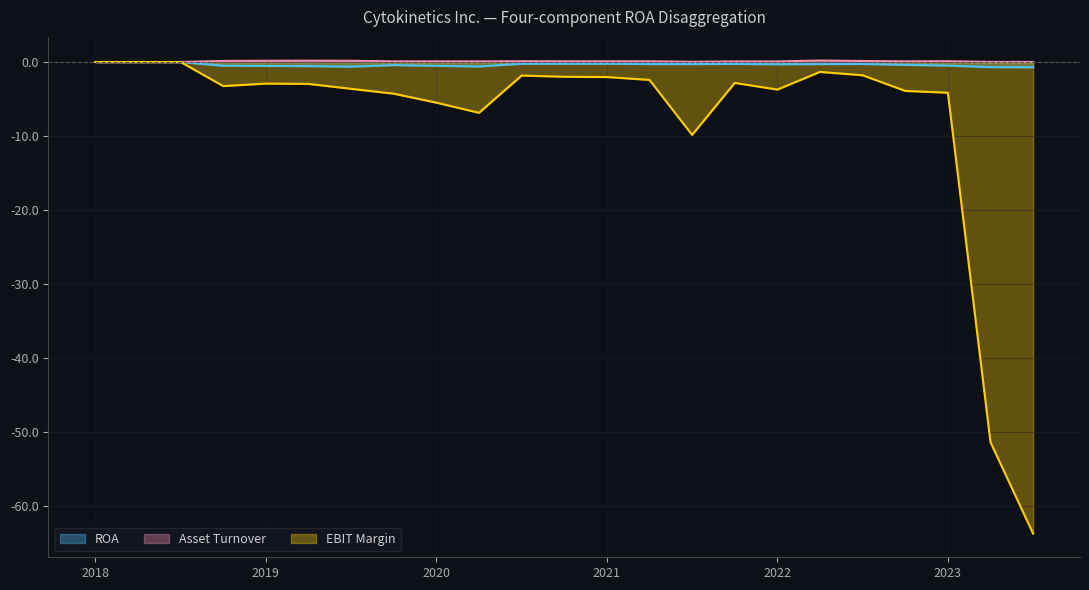

Reading left to right, list all the values displayed in this chart.

ROA: 0.0	0.0	0.0	-0.5	-0.5	-0.6	-0.6	-0.4	-0.5	-0.6	-0.2	-0.2	-0.2	-0.3	-0.3	-0.3	-0.3	-0.3	-0.3	-0.4	-0.5	-0.7	-0.7
Asset Turnover: 0.0	0.0	0.0	0.1	0.2	0.2	0.2	0.1	0.1	0.1	0.1	0.1	0.1	0.1	0.0	0.1	0.1	0.2	0.1	0.1	0.1	0.0	0.0
EBIT Margin: 0.0	0.0	0.0	-3.3	-2.9	-3.0	-3.6	-4.3	-5.5	-6.9	-1.8	-2.0	-2.0	-2.4	-9.9	-2.8	-3.7	-1.3	-1.8	-3.9	-4.2	-51.4	-63.8